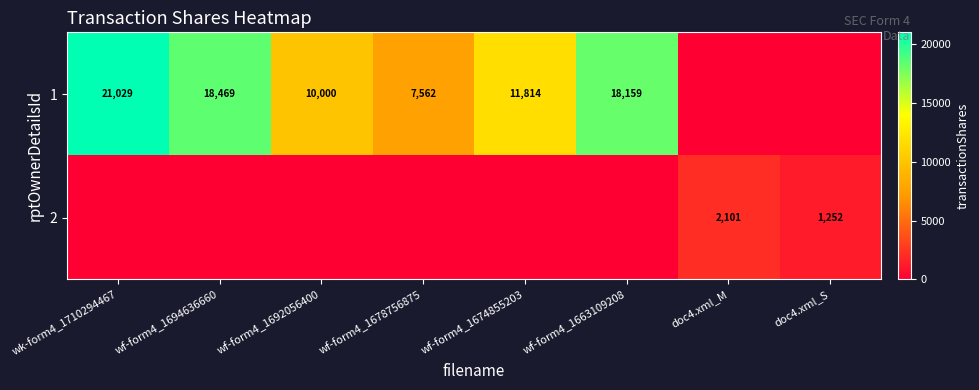

Is it true that 1 equals 18469 at wf-form4_1694636660?

True